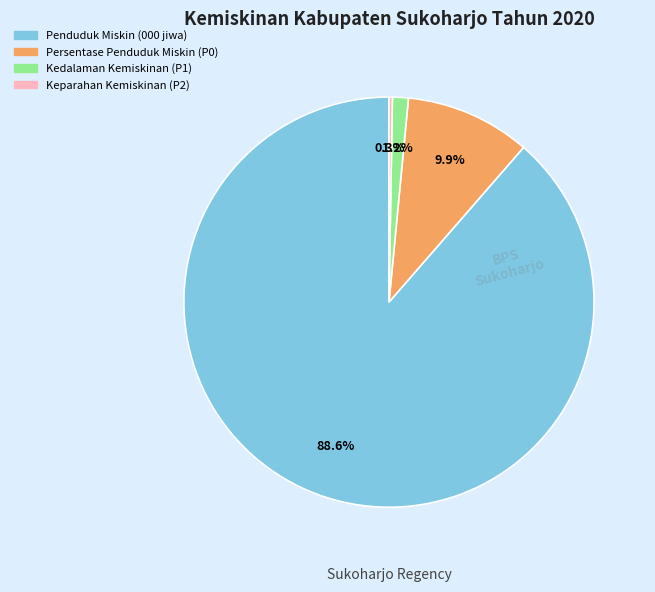

The Persentase Penduduk Miskin (P0) slice represents 1% of the pie. True or false?

False